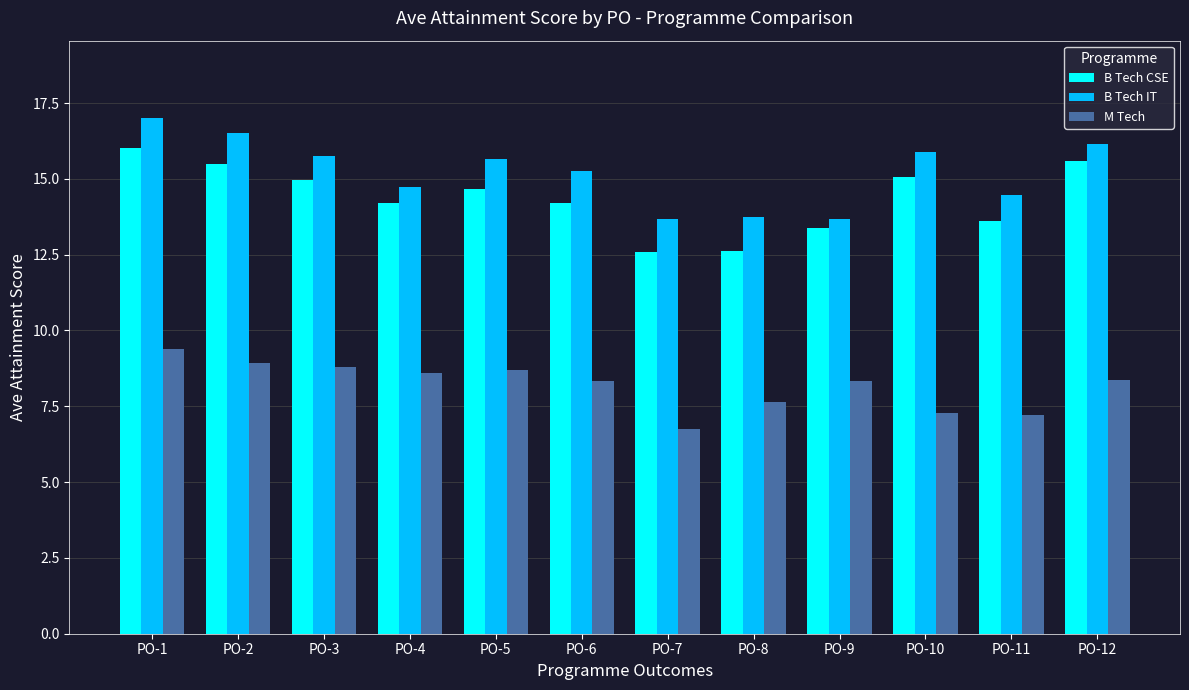

Between PO-6 and PO-12, which series saw the biggest shift?

B Tech CSE